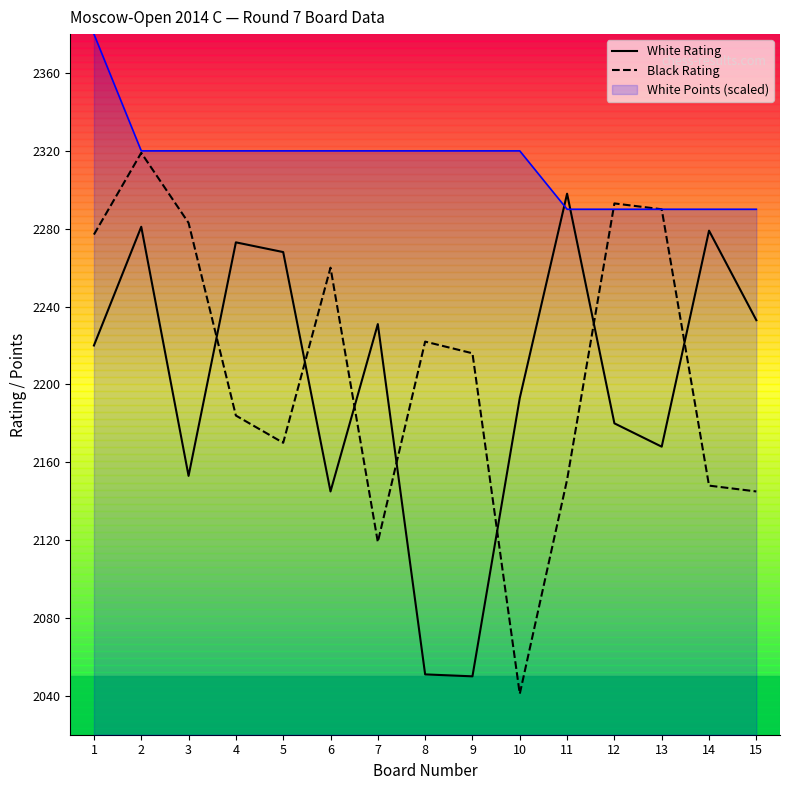

What is the average value of the Black Rating series?

2208